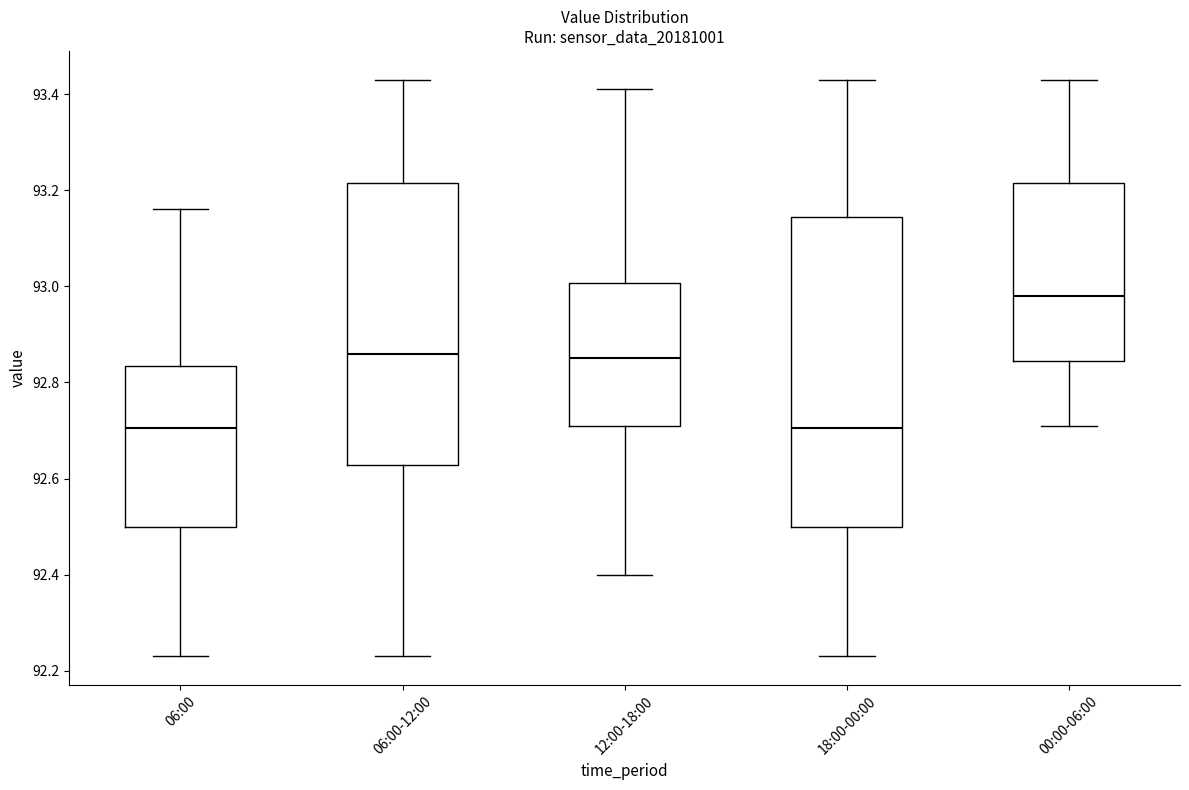

Reading left to right, transcribe this box plot: for each box, give where its median line is, the range the box spans, and where its two whiskers end, as read against the y-axis. The values are not printed on the chart, so give them approximately, as read against the axis.

06:00: median 92.70, box 92.50 to 92.84, whiskers 92.24 to 93.16
06:00-12:00: median 92.86, box 92.62 to 93.22, whiskers 92.24 to 93.44
12:00-18:00: median 92.86, box 92.72 to 93.00, whiskers 92.40 to 93.42
18:00-00:00: median 92.70, box 92.50 to 93.14, whiskers 92.24 to 93.44
00:00-06:00: median 92.98, box 92.84 to 93.22, whiskers 92.72 to 93.44